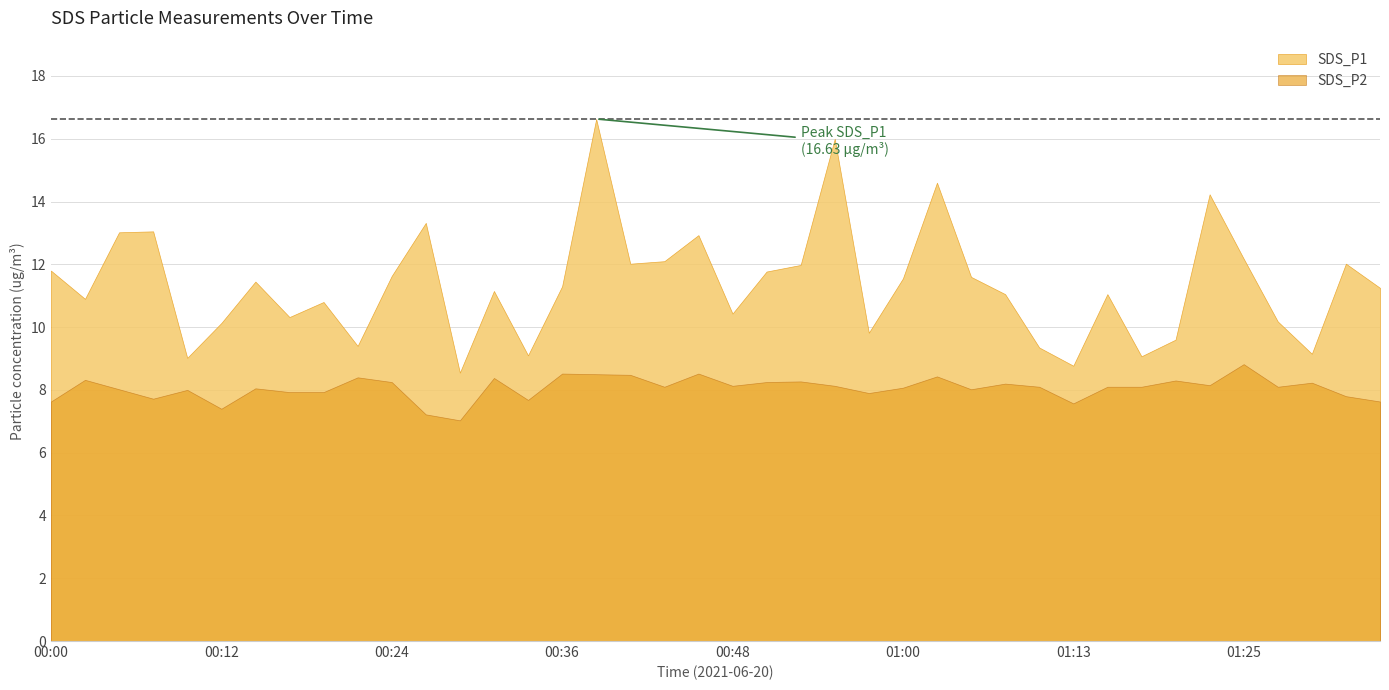

Reading right to left, list all the values displayed in this chart.

SDS_P1: 11.2	12.0	9.2	10.2	12.2	14.2	9.6	9.1	11.1	8.8	9.3	11.1	11.6	14.6	11.6	9.8	16.0	12.0	11.8	10.4	12.9	12.1	12.0	16.6	11.3	9.1	11.2	8.6	13.3	11.6	9.4	10.8	10.3	11.4	10.1	9.0	13.1	13.0	10.9	11.8
SDS_P2: 7.6	7.8	8.2	8.1	8.8	8.2	8.3	8.1	8.1	7.6	8.1	8.2	8.0	8.4	8.1	7.9	8.1	8.3	8.2	8.1	8.5	8.1	8.5	8.5	8.5	7.7	8.4	7.0	7.2	8.2	8.4	7.9	7.9	8.1	7.4	8.0	7.7	8.0	8.3	7.6